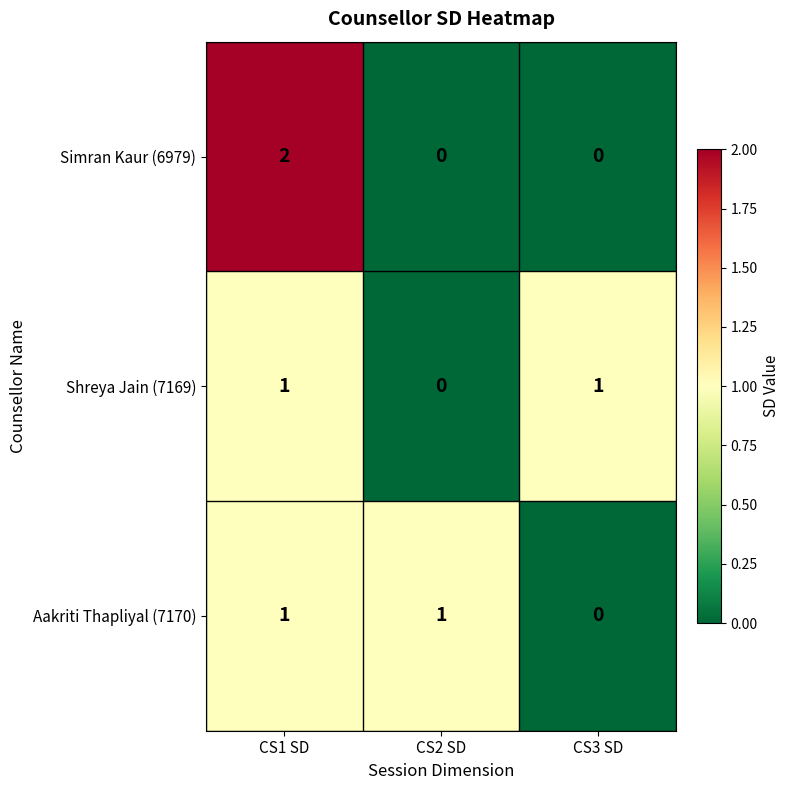

What is the spread (max minus min) of values at CS1 SD?

1